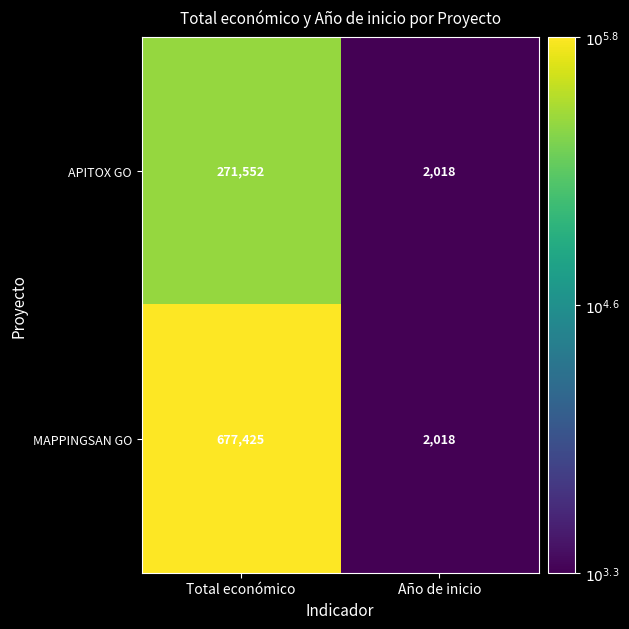

Is it true that APITOX GO equals 389384 at Total económico?

False